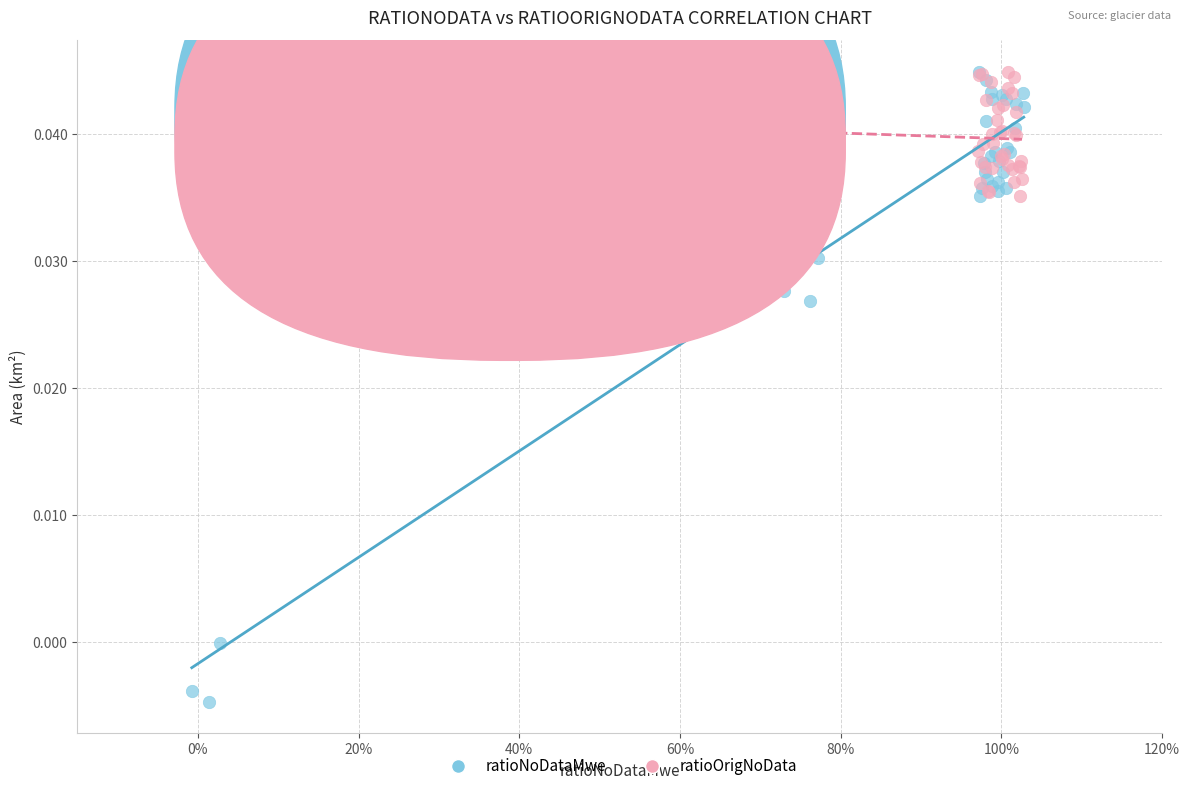

Which series has the widest spread of Y values?

ratioNoDataMwe